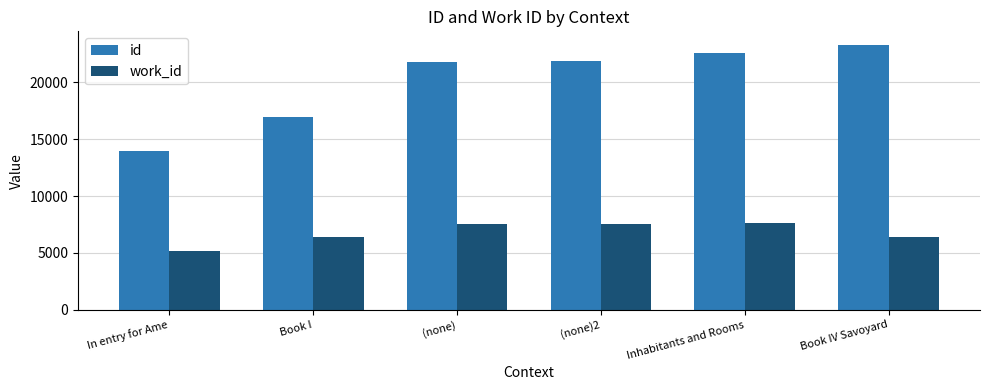

Which category has the lowest value in the work_id series?

In entry for Ame